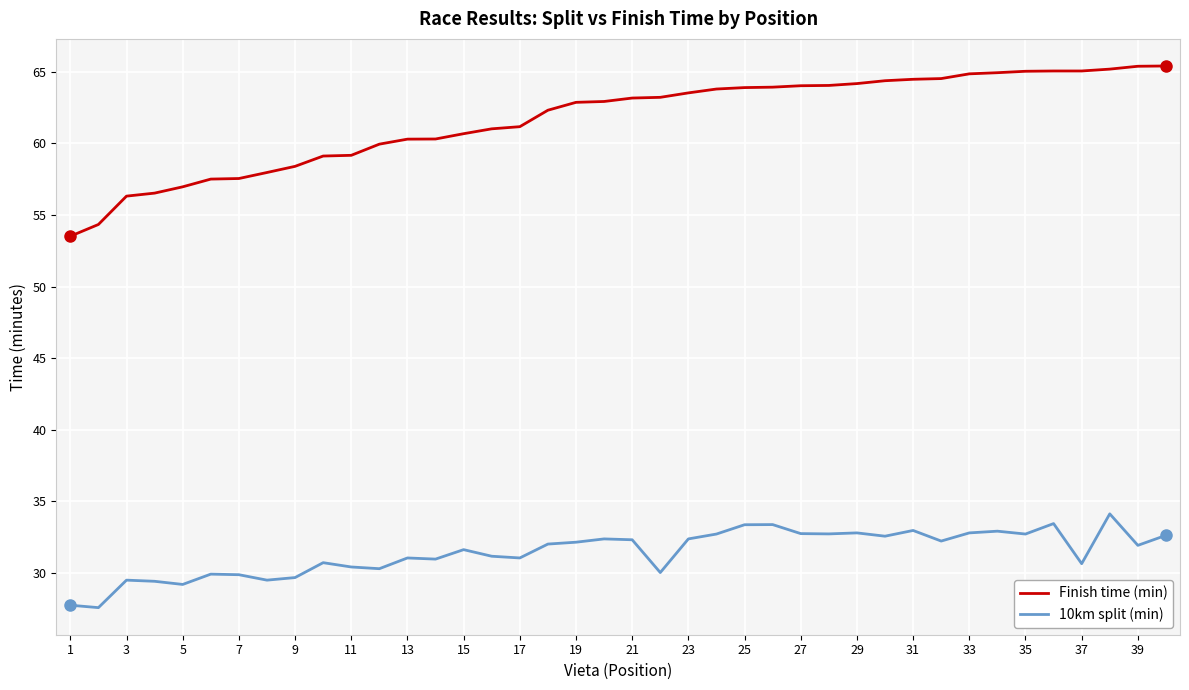

Rank the series by their maximum value, from lowest to highest.

10km split (min), Finish time (min)